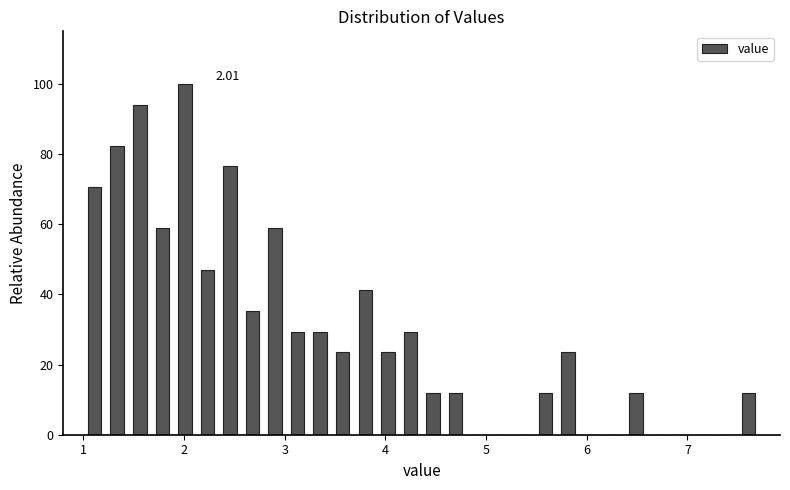

Around what value on the x-axis is the tallest bar? Give the approximate position of its centre, as read against the axis.

2.0